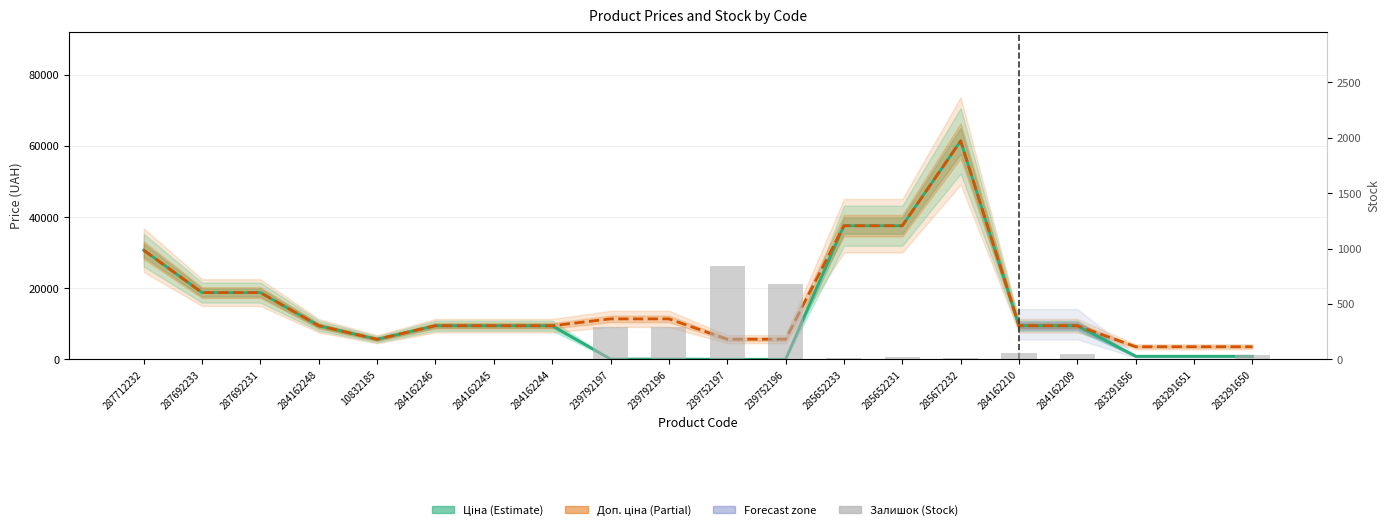

What is the sum of the Залишок values at 287692231 and 283291650?

43.0